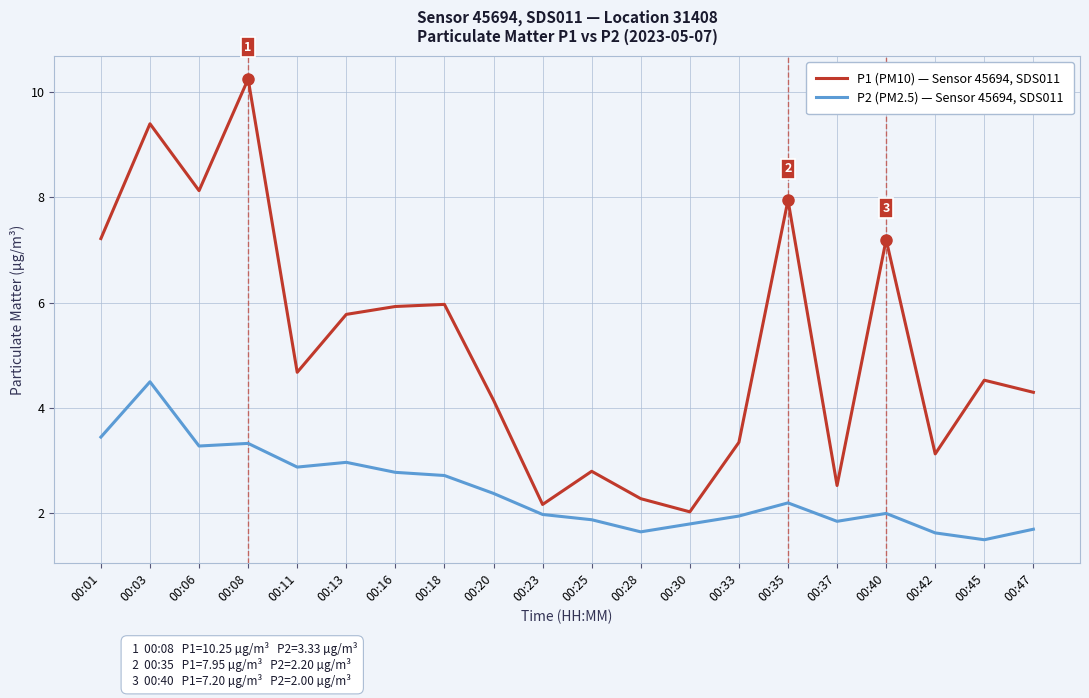

What is the smallest value displayed?

1.5